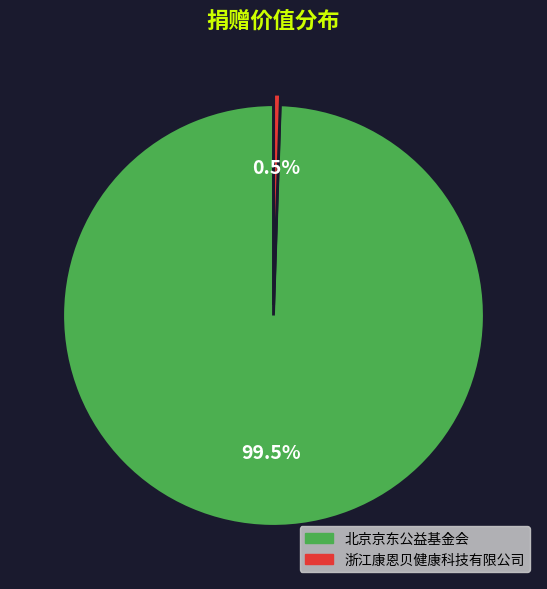

What portion of the pie excludes 浙江康恩贝健康科技有限公司?

99.5%